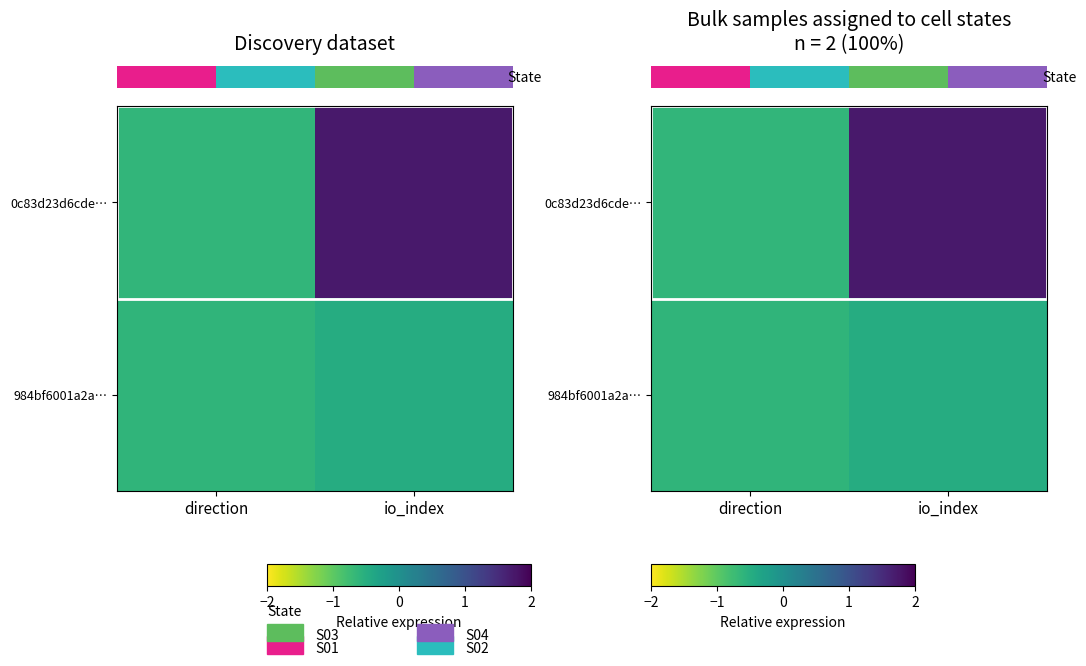

What is the maximum value for row_1?

-0.5